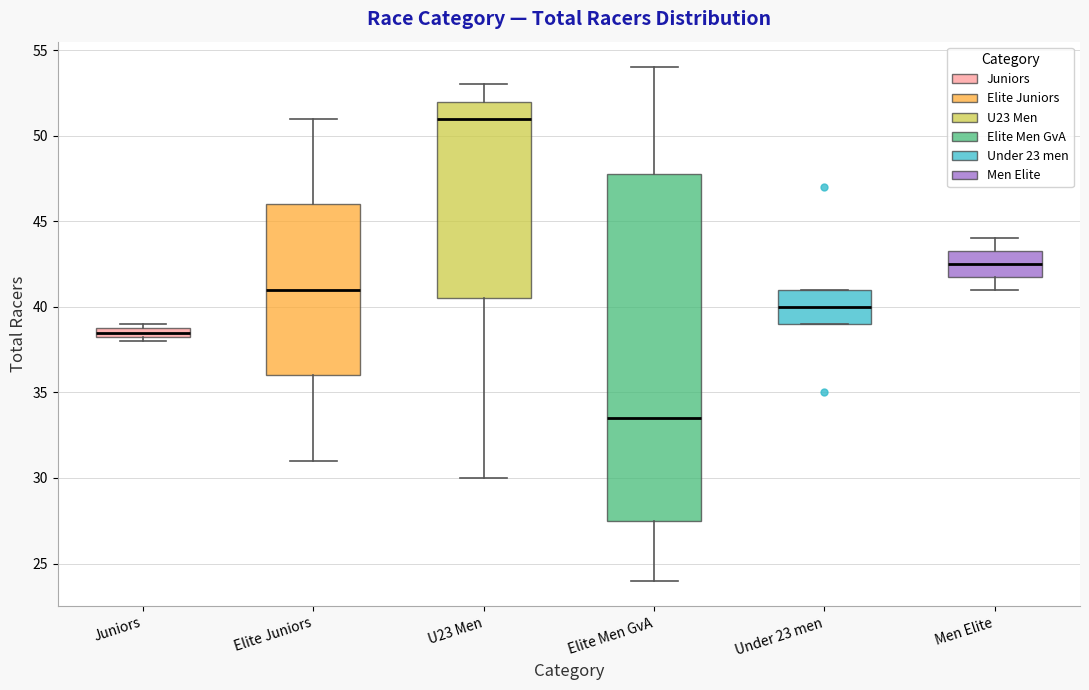

Where is the lower edge of the box for Elite Men GvA on the y-axis? The values are not printed on the chart, so give them approximately, as read against the axis.

27.5